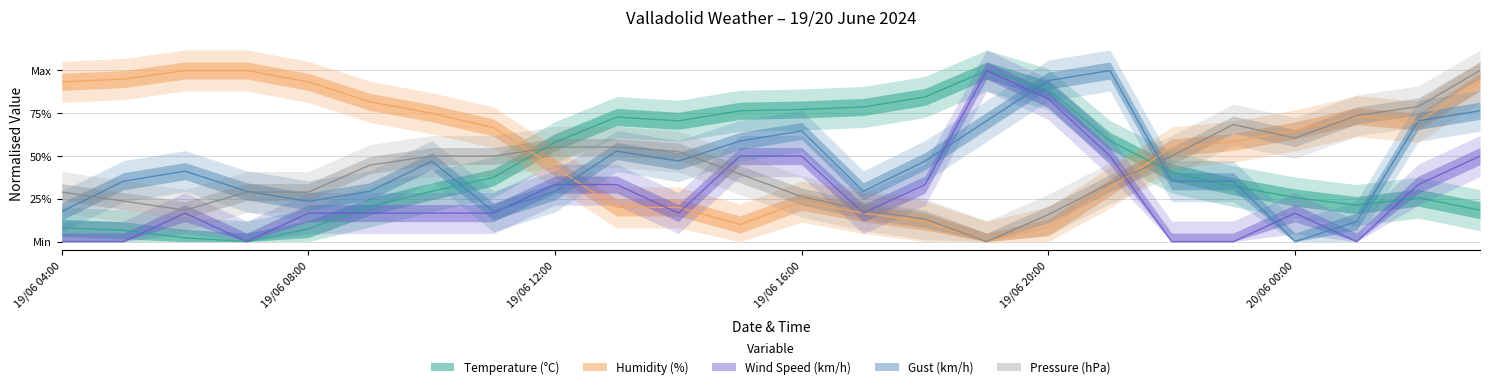

What is the difference between the highest and lowest values at 19/06 22:00?

55.0